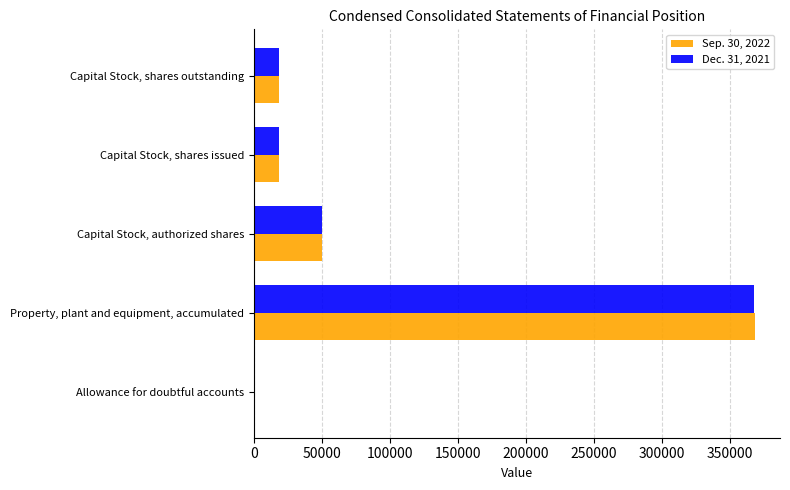

What is the total value across all series at Capital Stock, authorized shares?

100000